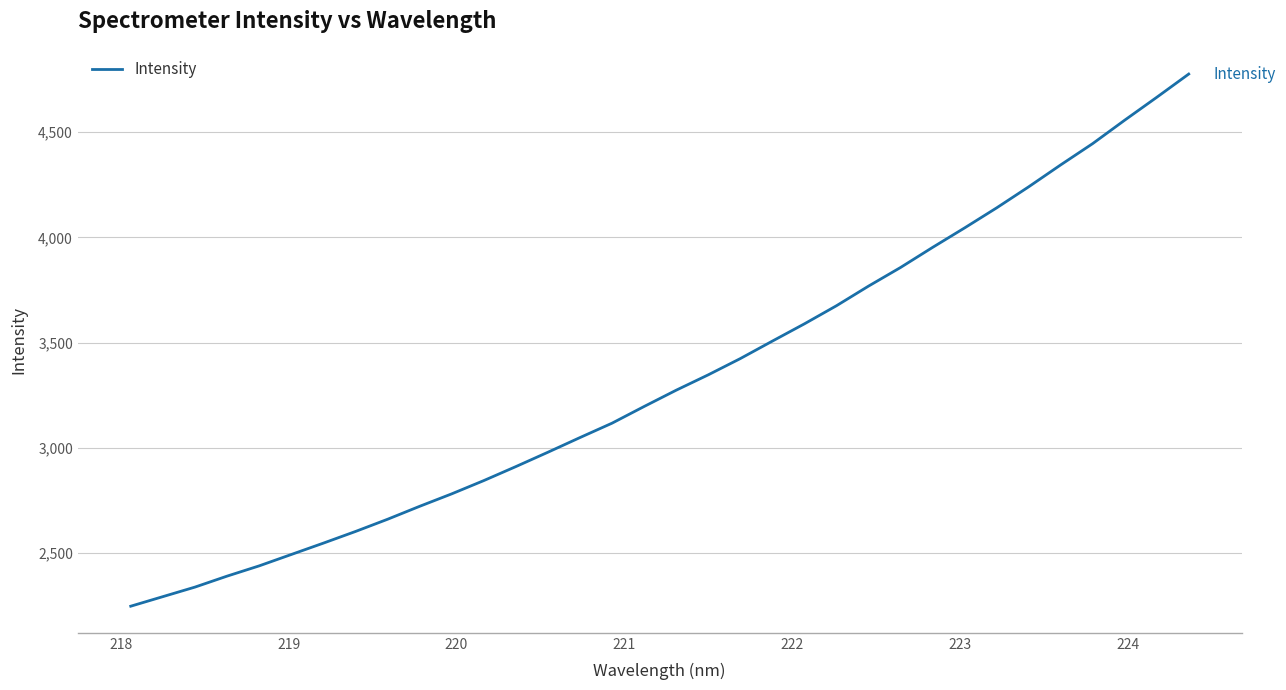

What is the smallest value displayed?

2248.1